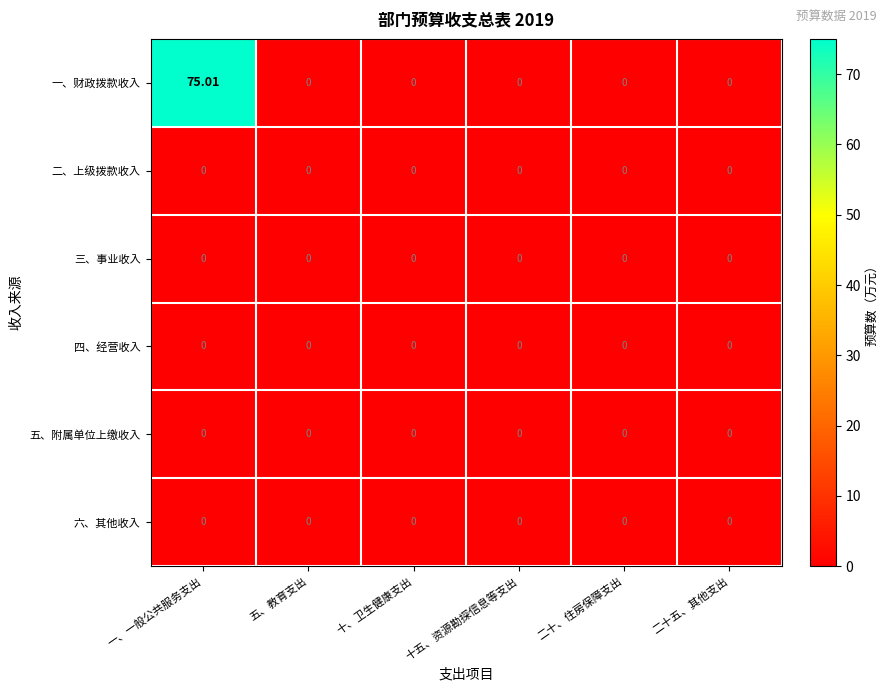

Which series has the largest total across all categories?

一、财政拨款收入